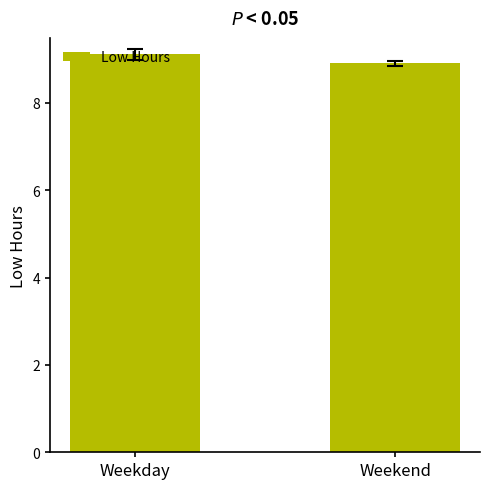

Count the values in the range 8 to 9.

1